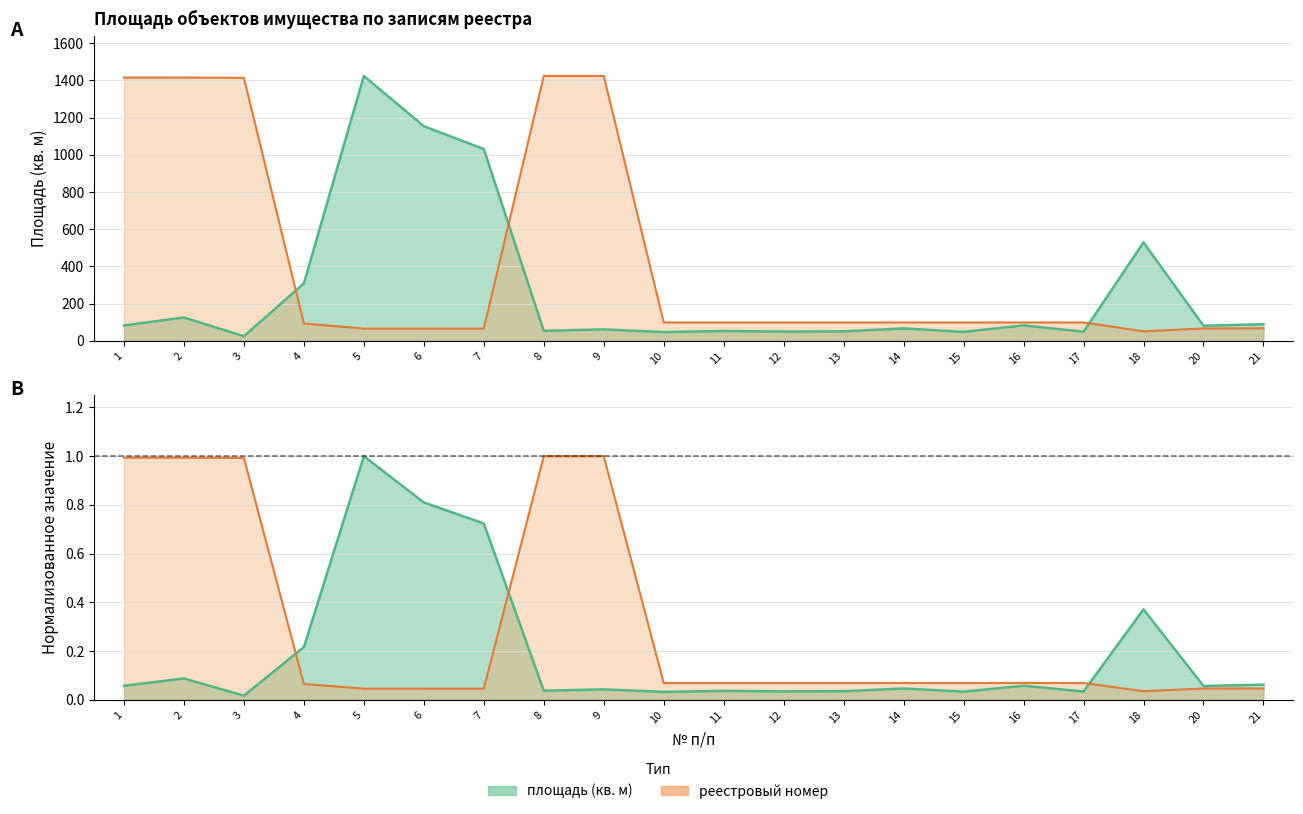

What is the sum of the площадь (норм.) values at 5 and 6?

1.8